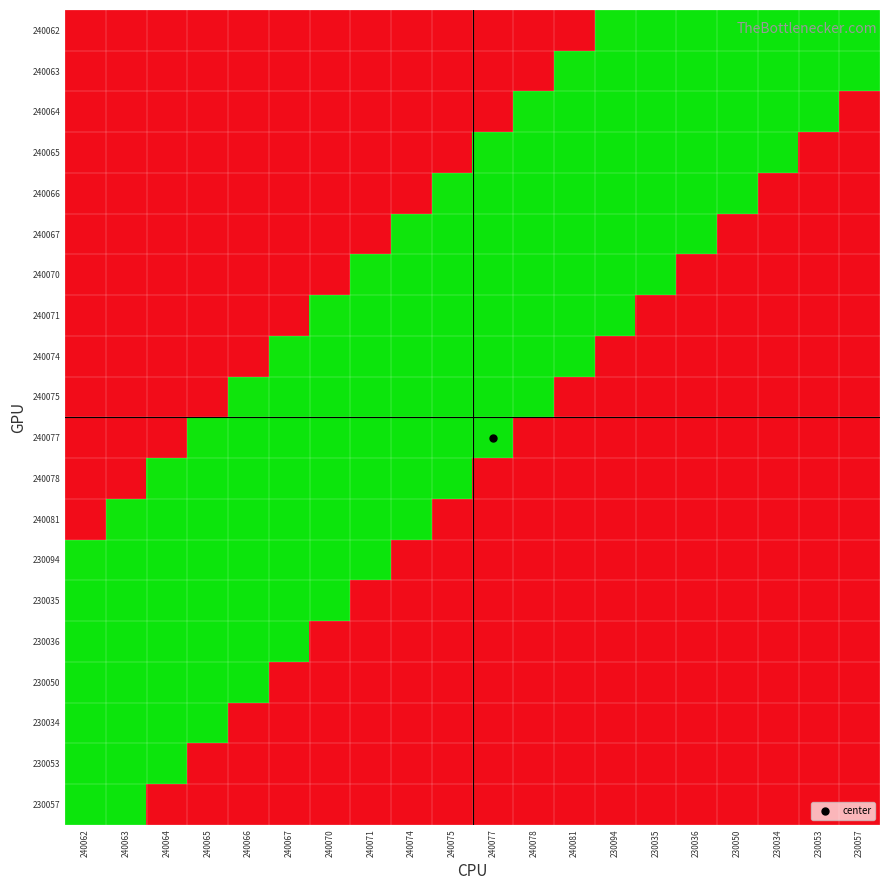

What is the total value across all series at 240081?

12.0